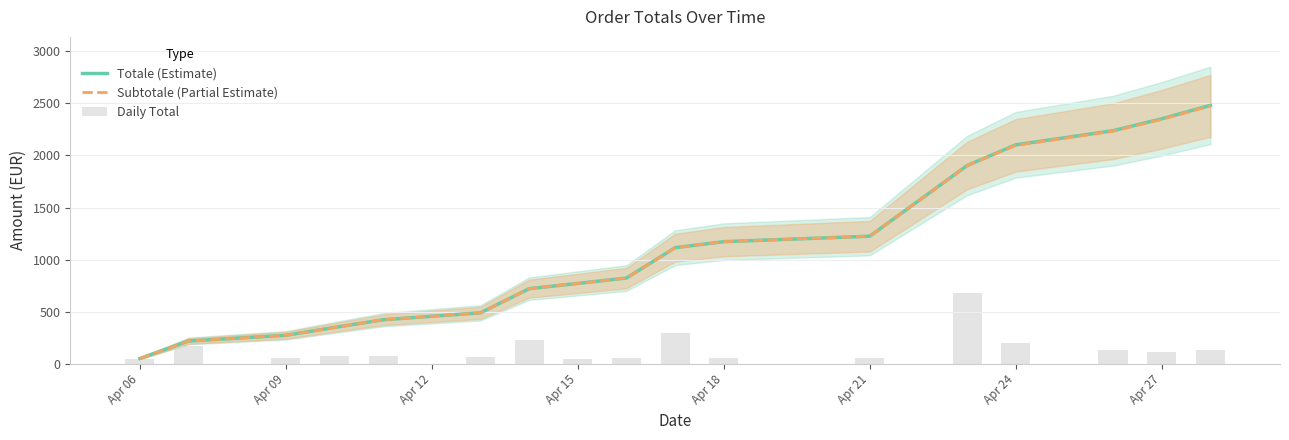

Where is Subtotale (Partial Estimate) nearest to the value 1263?

Apr 21